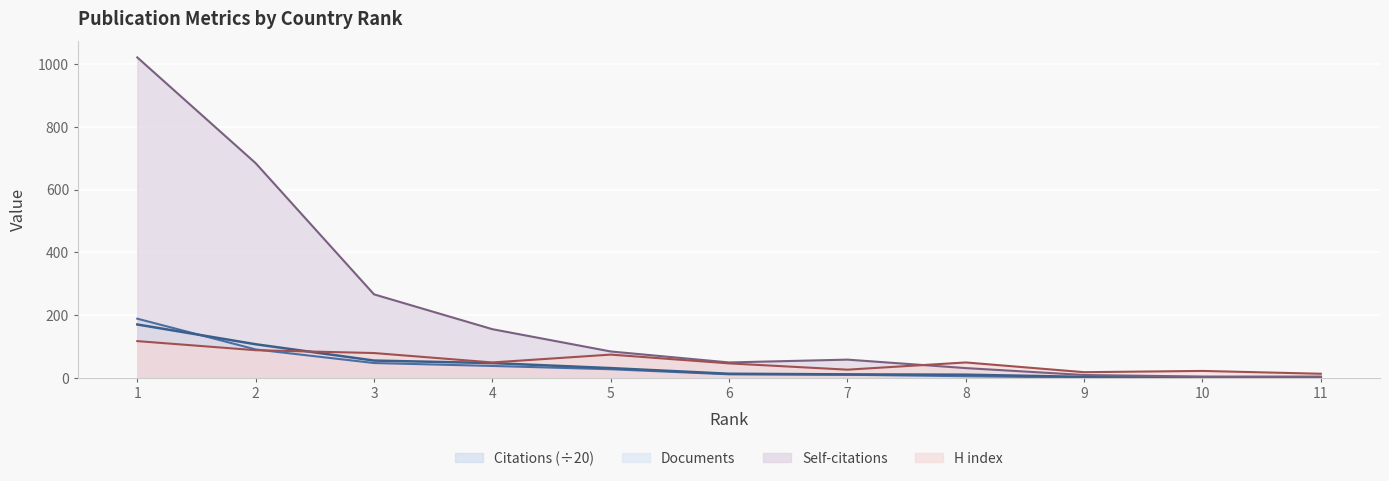

Is the value of Citations at 1 greater than the value of Documents at 10?

Yes